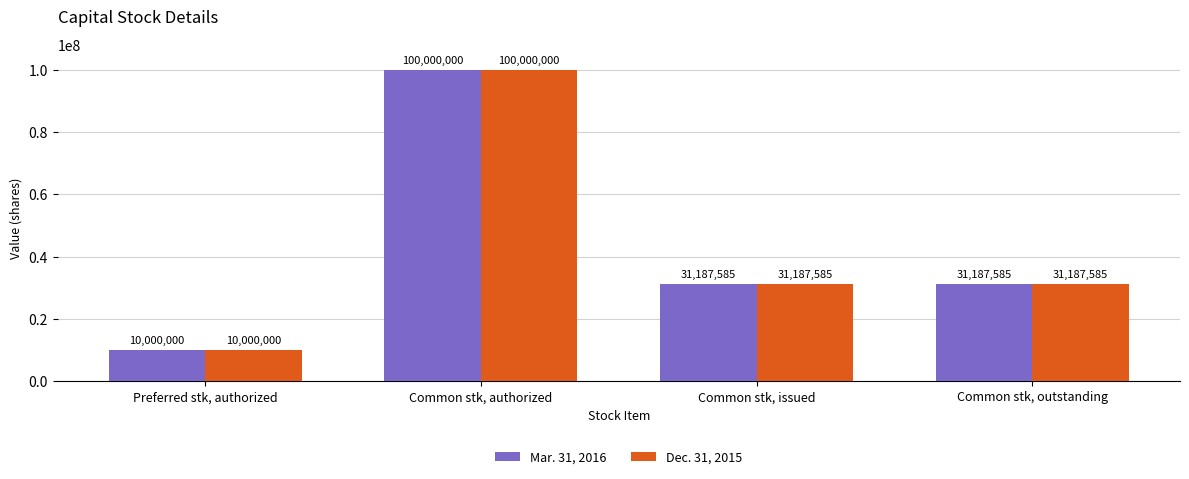

What is the sum of the Dec. 31, 2015 values at Common stk, issued and Preferred stk, authorized?

41187585